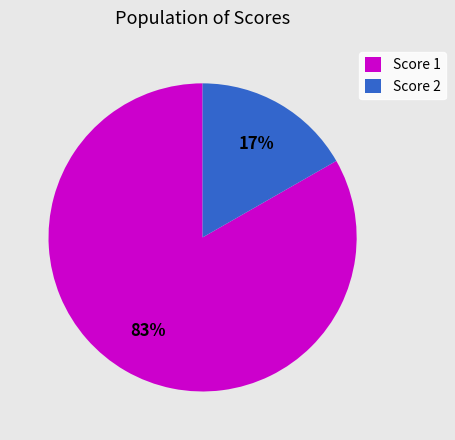

Is there any slice that represents more than half of the pie?

Yes